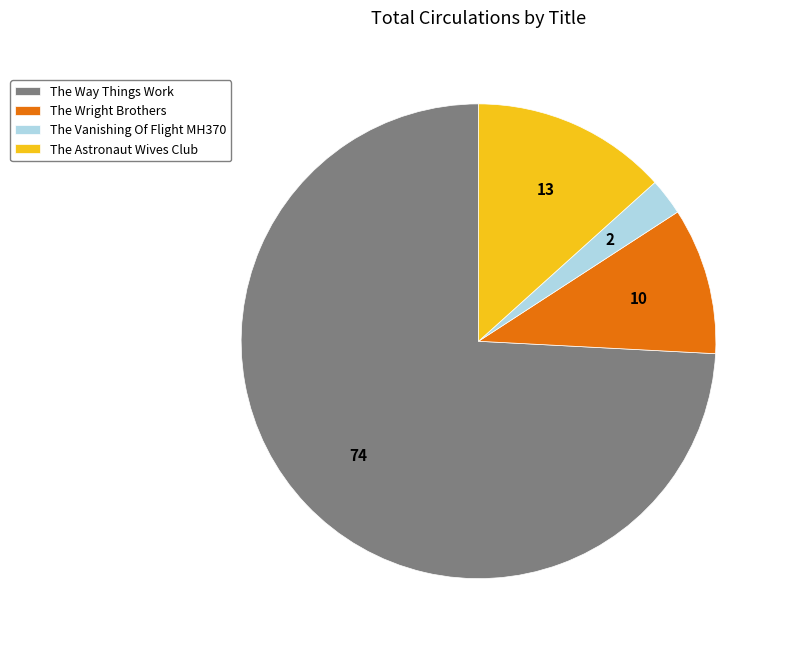

Is it true that The Vanishing Of Flight MH370 is 2% of the pie?

True